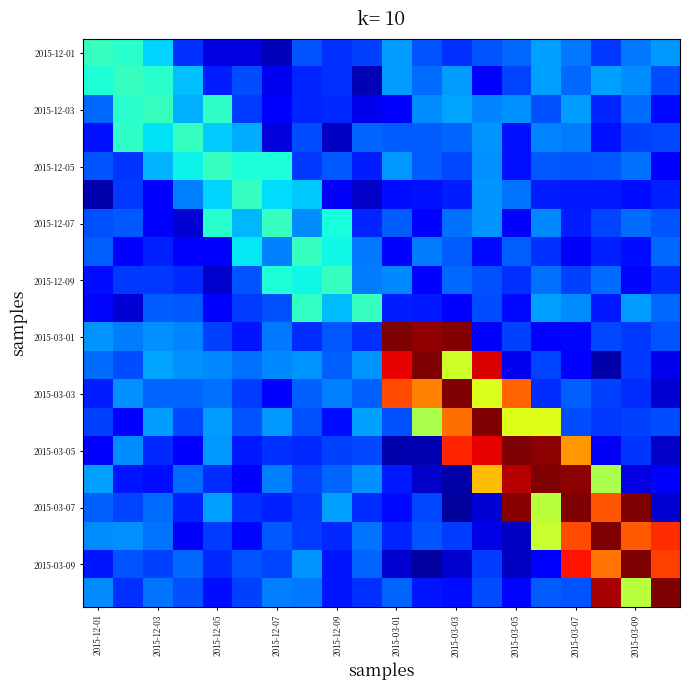

Which series has the widest spread of values?

2015-03-07